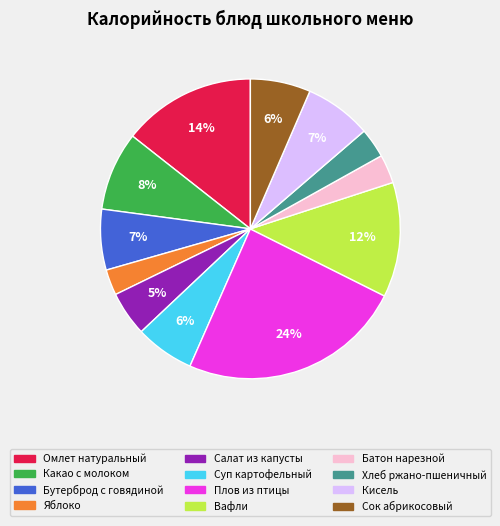

Which slice is the largest?

Плов из птицы